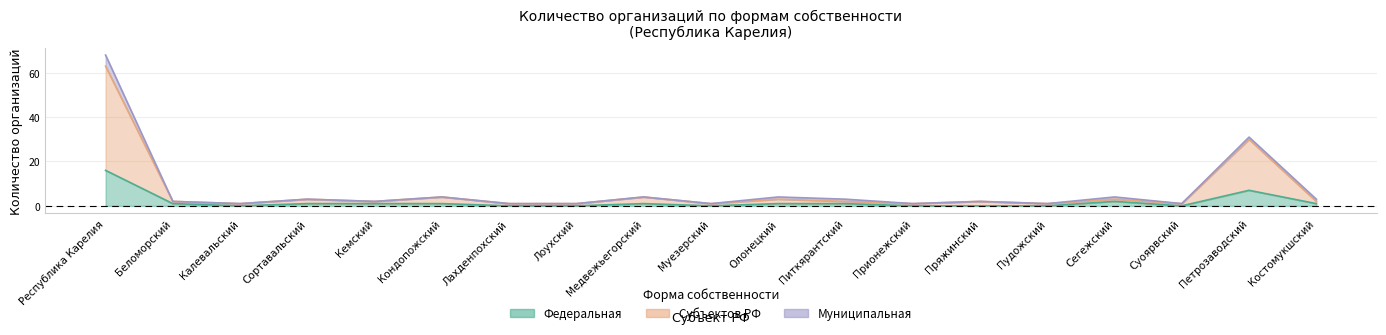

What is the spread (max minus min) of values at Муезерский?

1